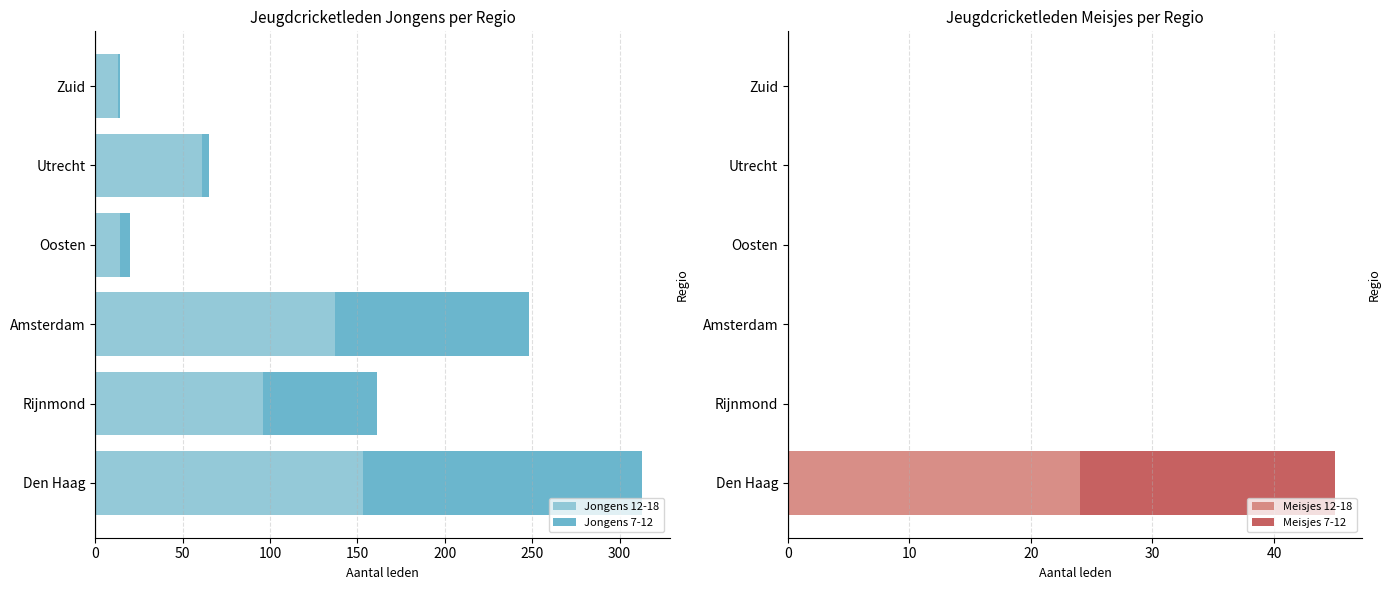

True or false: Jongens 12-18 has a value of 145 at Rijnmond.

False